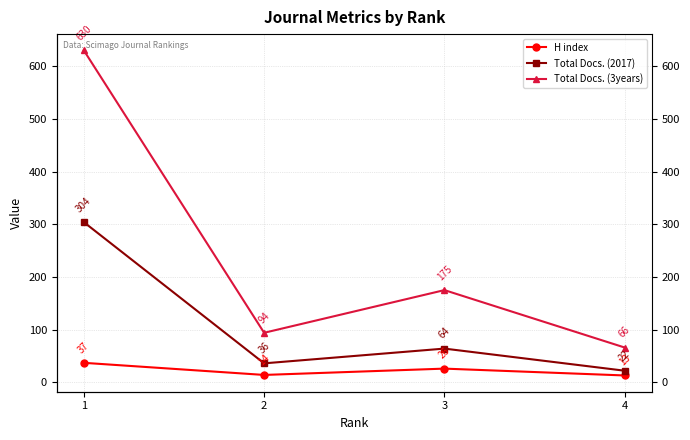

What is the difference between the maximum and minimum values in the Total Docs. (3years) series?

564